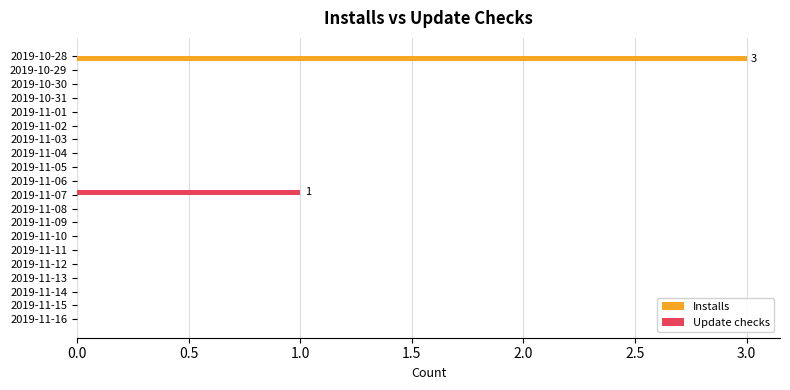

What is the sum of all Update checks values?

1